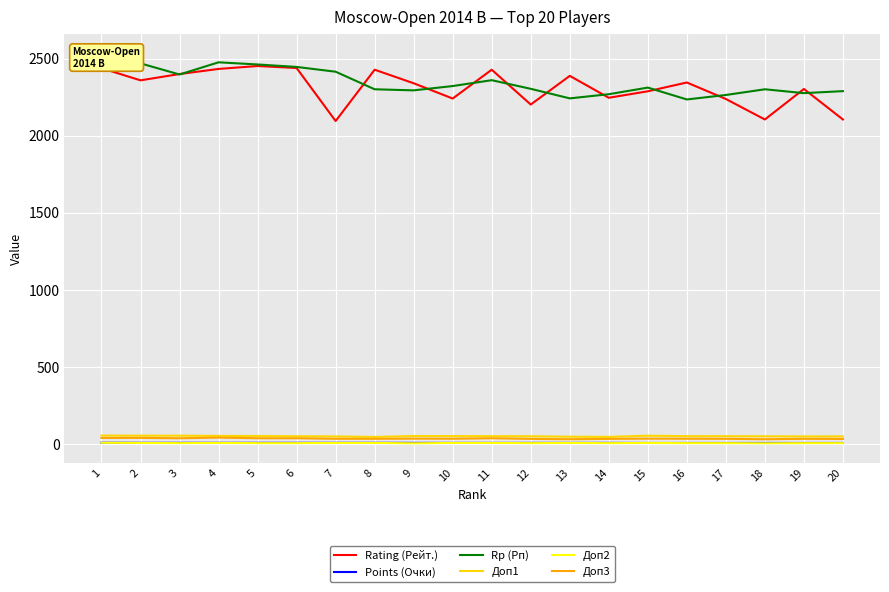

What is the highest value of the Доп1 series?

54.0